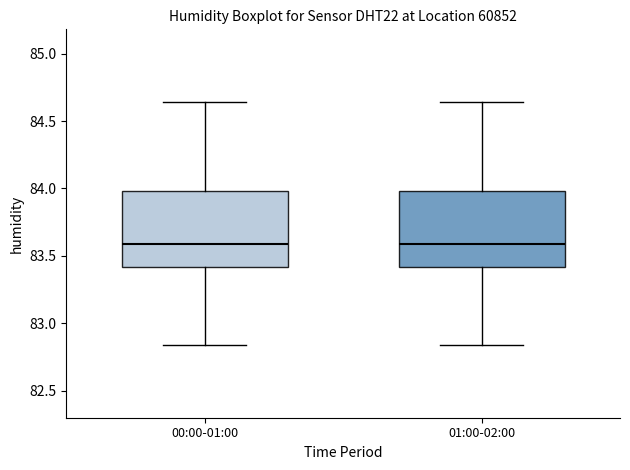

Reading left to right, read every box against the y-axis: the position of its median line, the range the box covers, and the ends of its whiskers. The values are not printed on the chart, so give them approximately, as read against the axis.

00:00-01:00: median 83.60, box 83.40 to 84.00, whiskers 82.85 to 84.65
01:00-02:00: median 83.60, box 83.40 to 84.00, whiskers 82.85 to 84.65